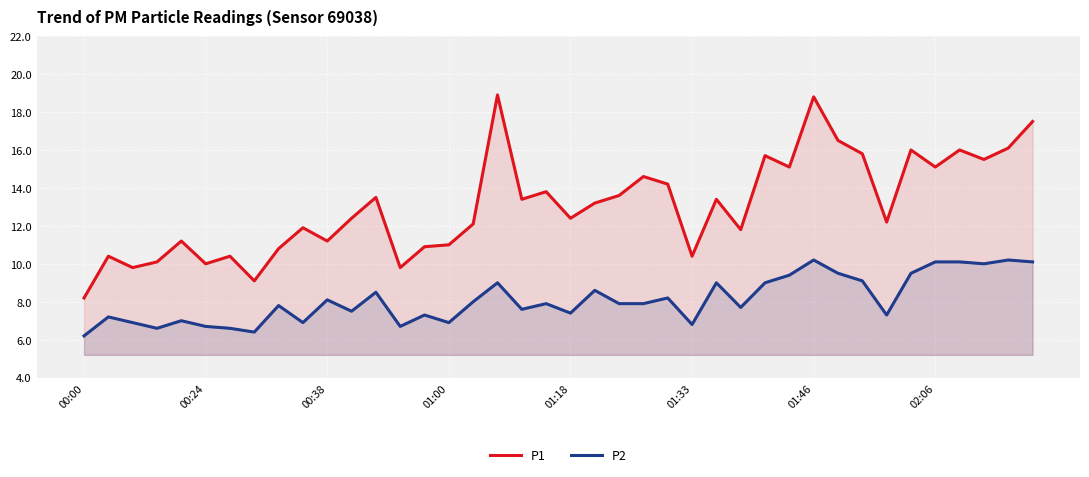

What are all the series names shown in the legend?

P1, P2